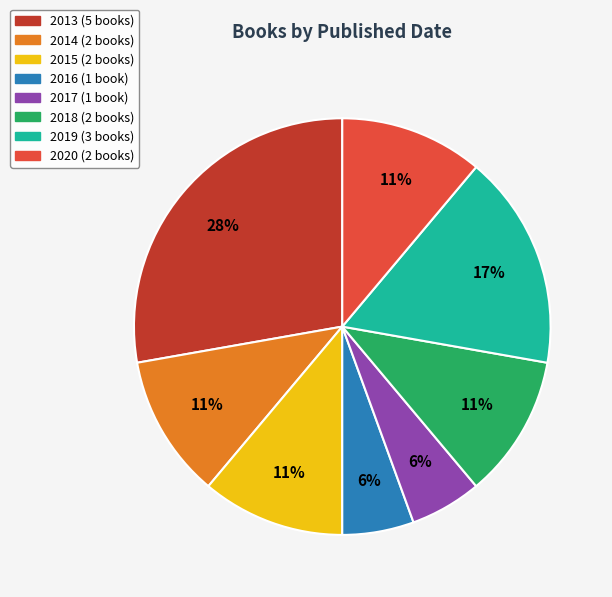

Is there any slice that represents more than half of the pie?

No